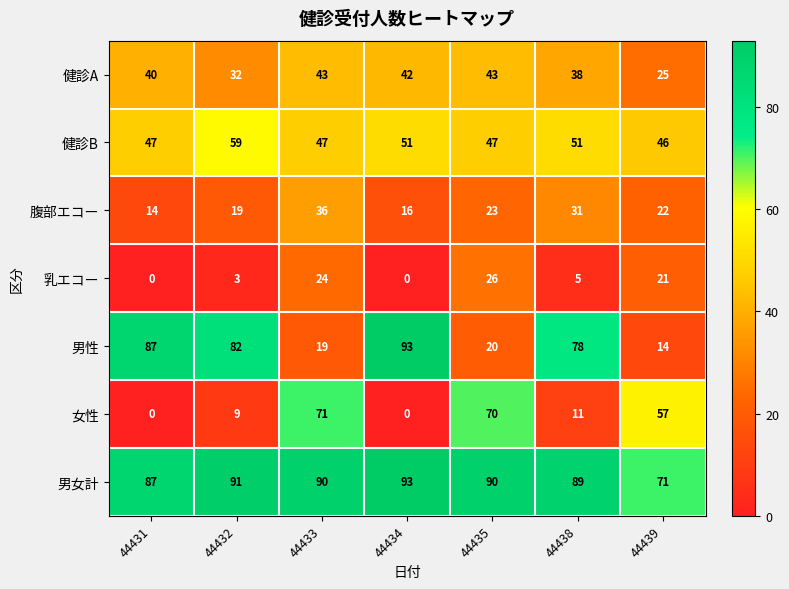

What is the sum of the 女性 values at 44432 and 44435?

79